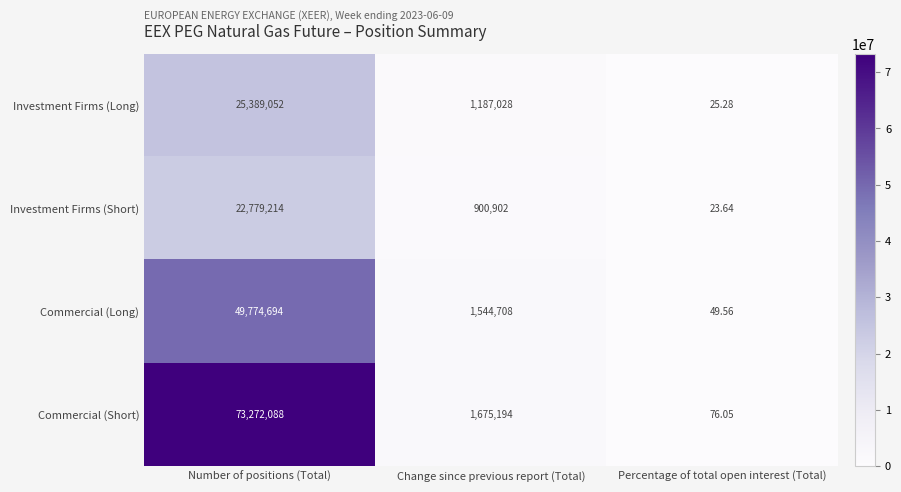

List the labels in order of Commercial (Short) value, largest first.

Number of positions (Total), Change since previous report (Total), Percentage of total open interest (Total)